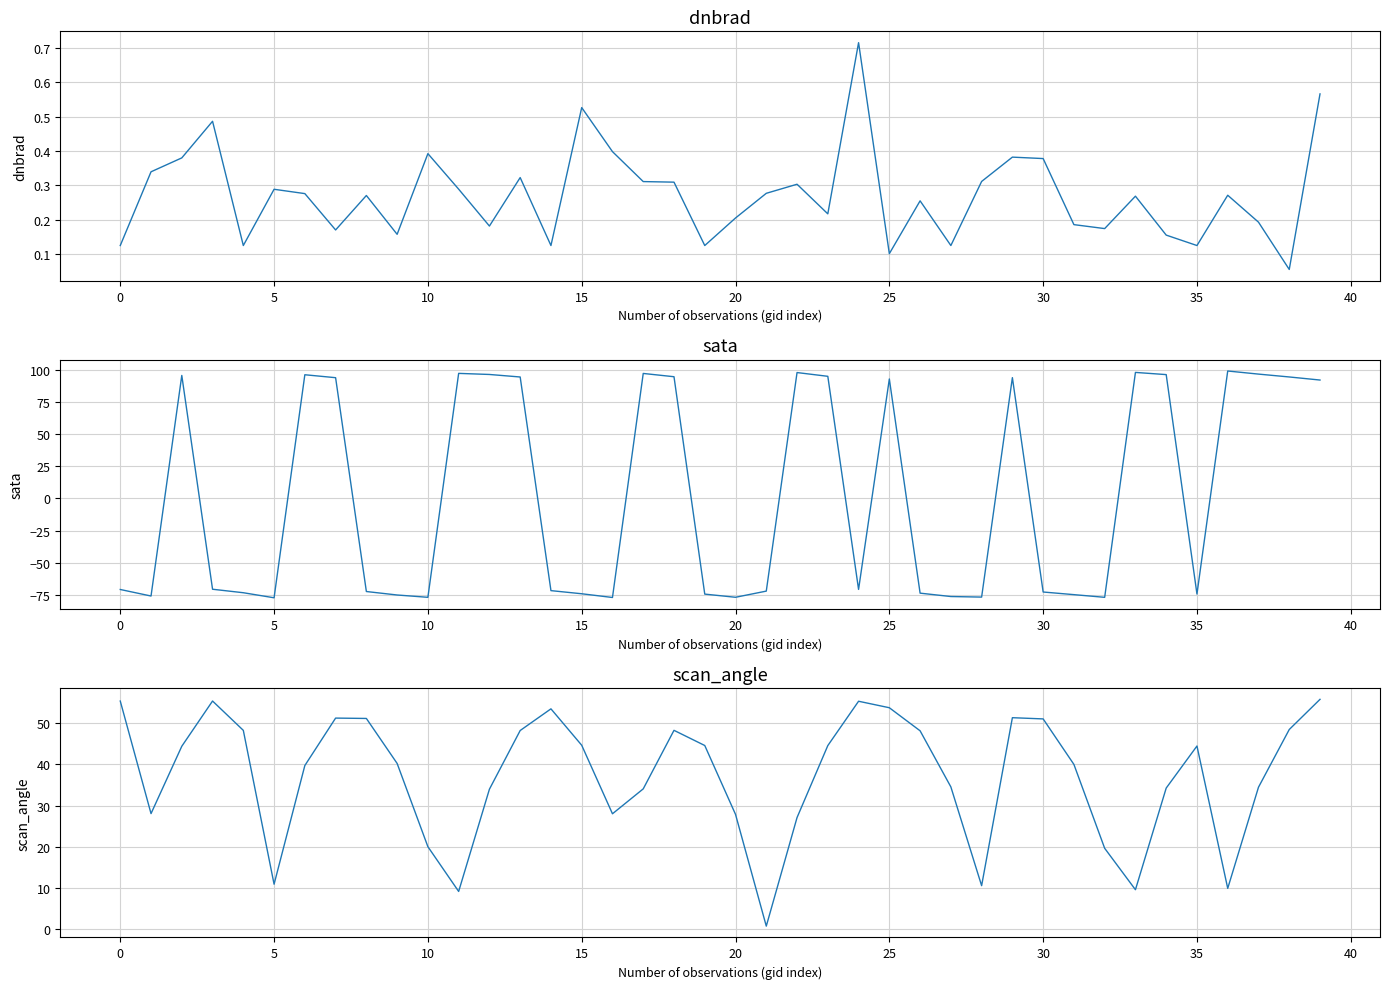

The value of dnbrad at 20 is 0.2. True or false?

True